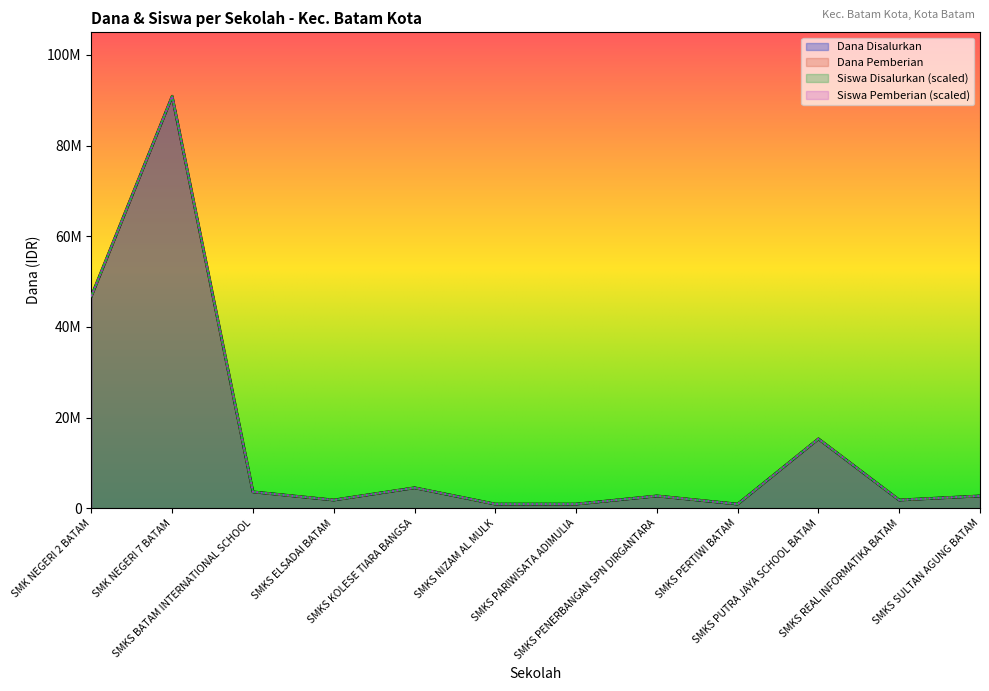

How many lines are shown in the chart?

4